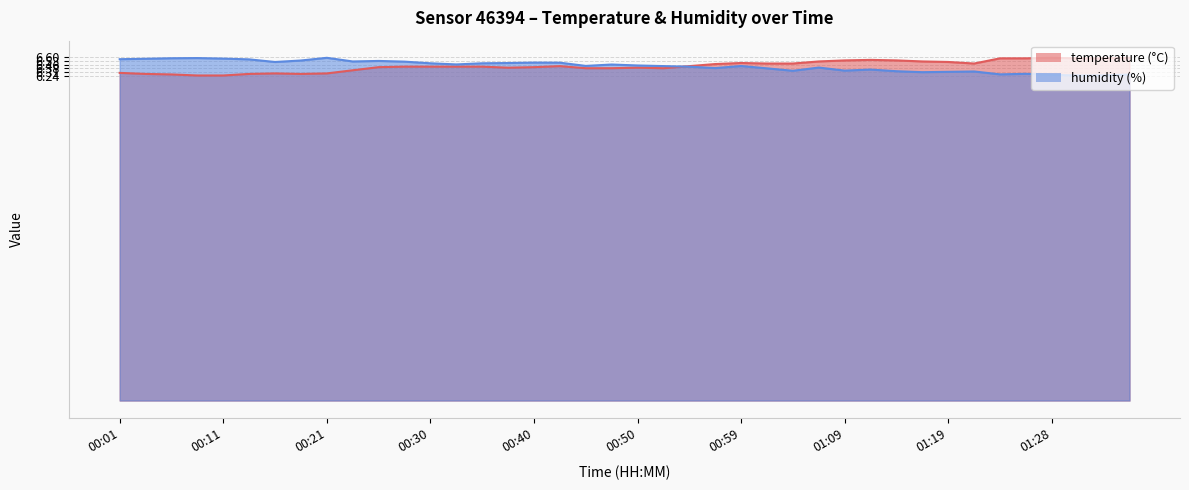

What value does the humidity series have at 00:06?

6.6